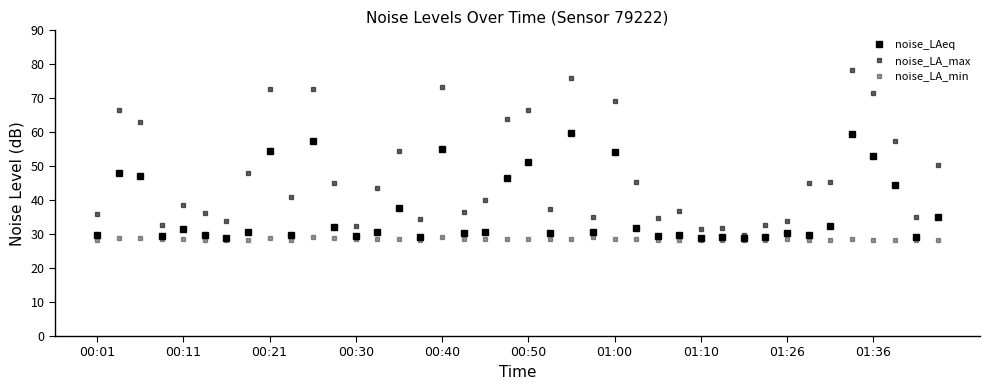

How many lines are shown in the chart?

3